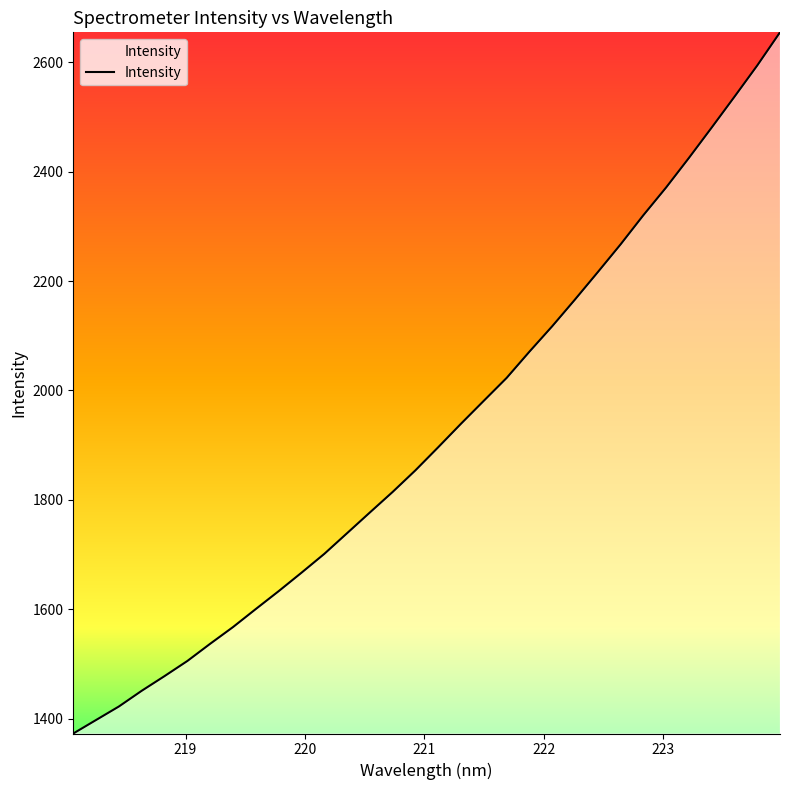

What is the maximum value shown in the chart?

2654.6